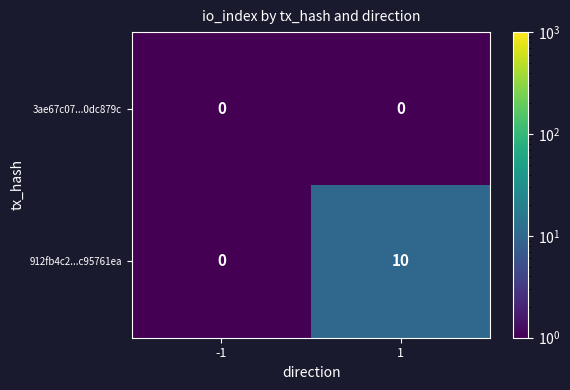

Reading left to right, extract all data points from this chart.

3ae67c07...0dc879c: -1=0	1=0
912fb4c2...c95761ea: -1=0	1=10